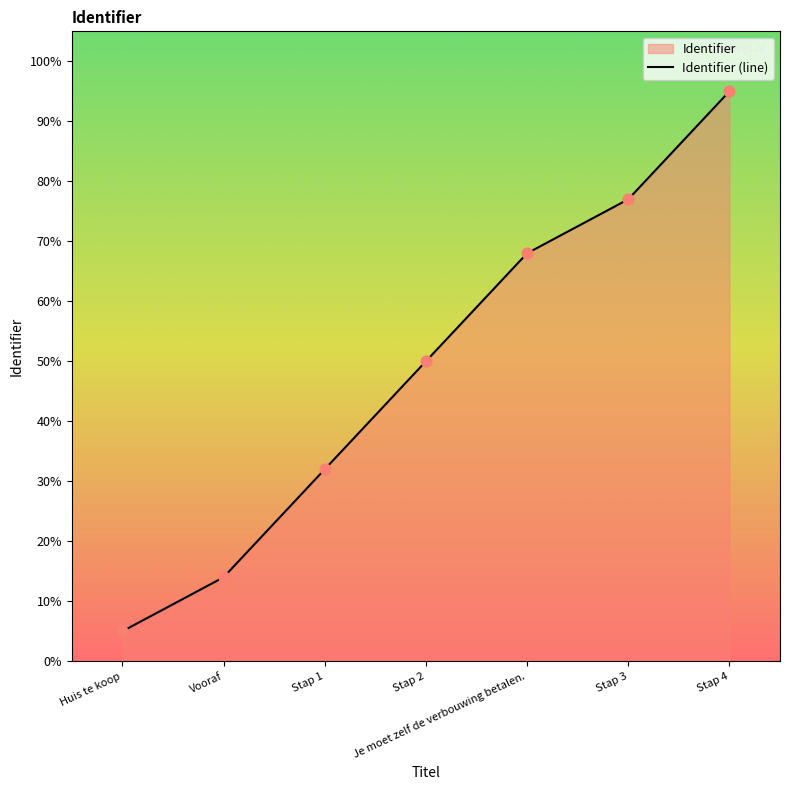

What is the change in value from Stap 1 to Stap 2?

+18